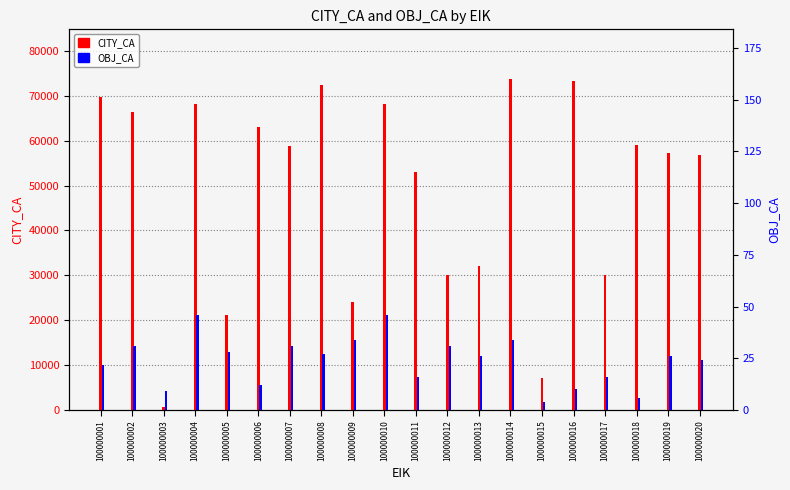

What is the difference between the OBJ_CA values at 100000014 and 100000001?

12